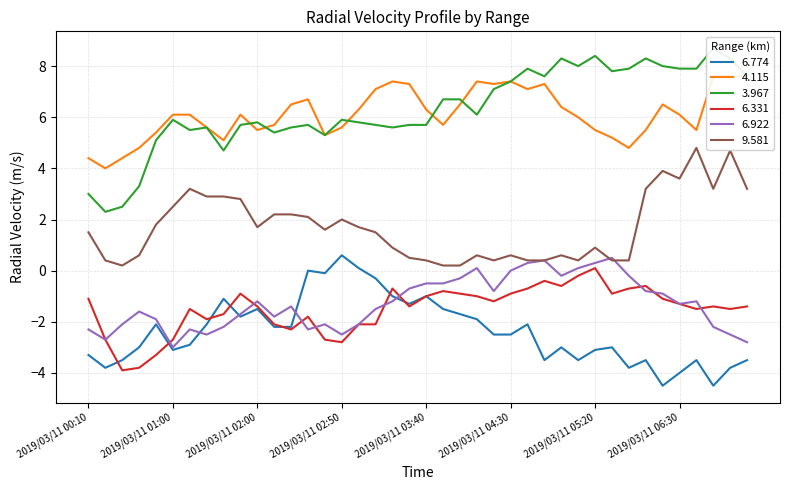

How many series are shown in this chart?

6